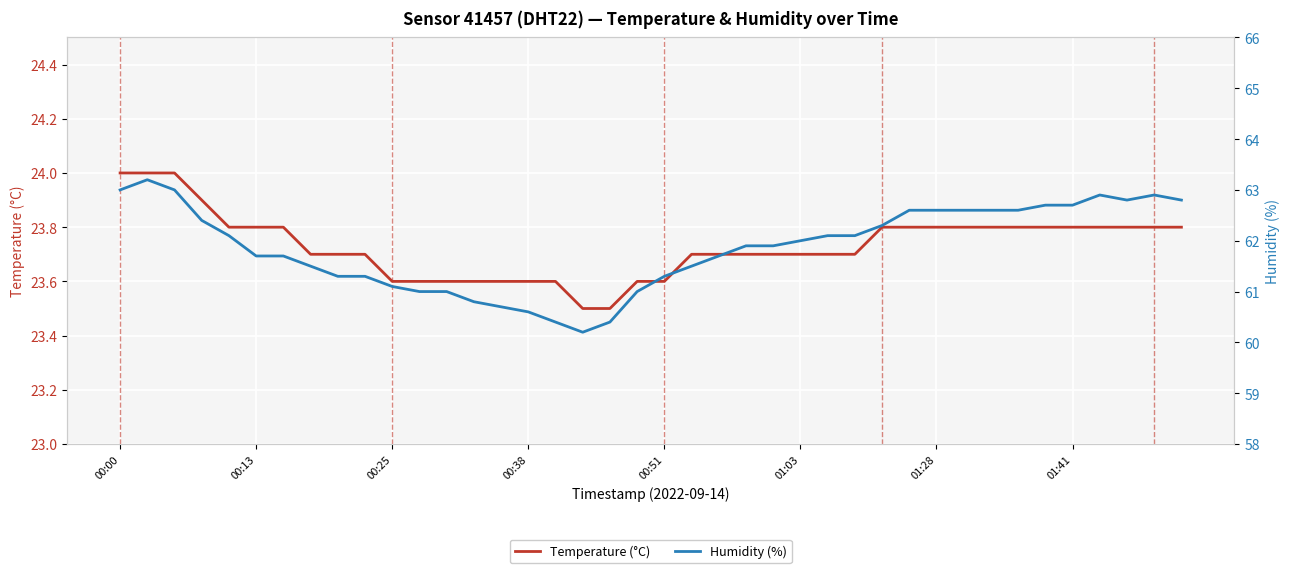

What is the maximum value for Humidity (%)?

63.2